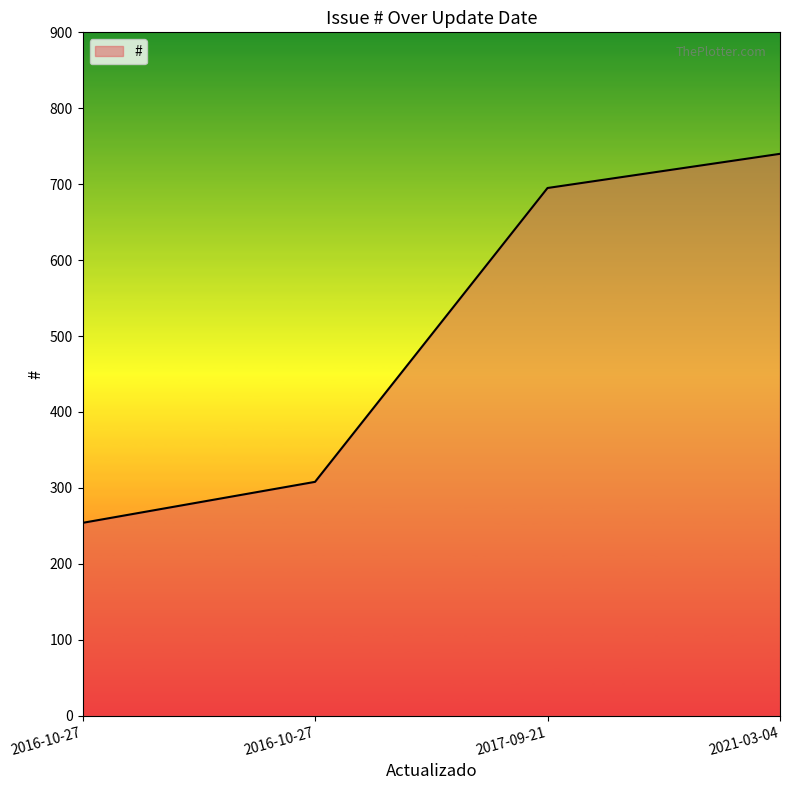

Reading left to right, list all the values displayed in this chart.

254	308	695	740